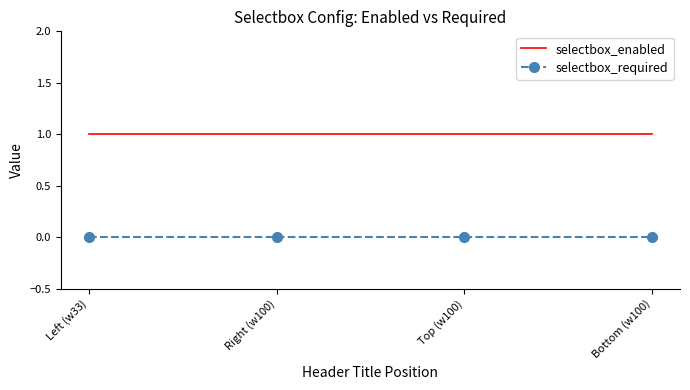

Is it true that selectbox_enabled equals 1 at Left (w33)?

True